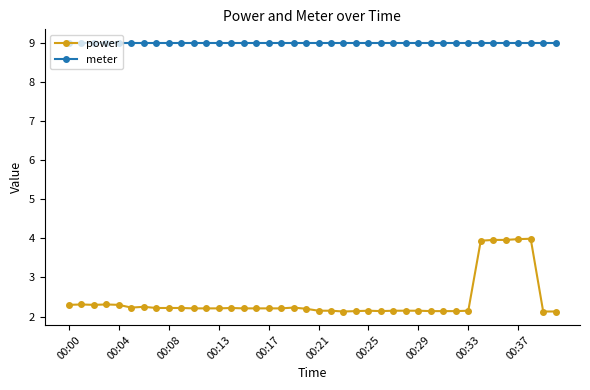

What is the smallest value displayed?

2.1